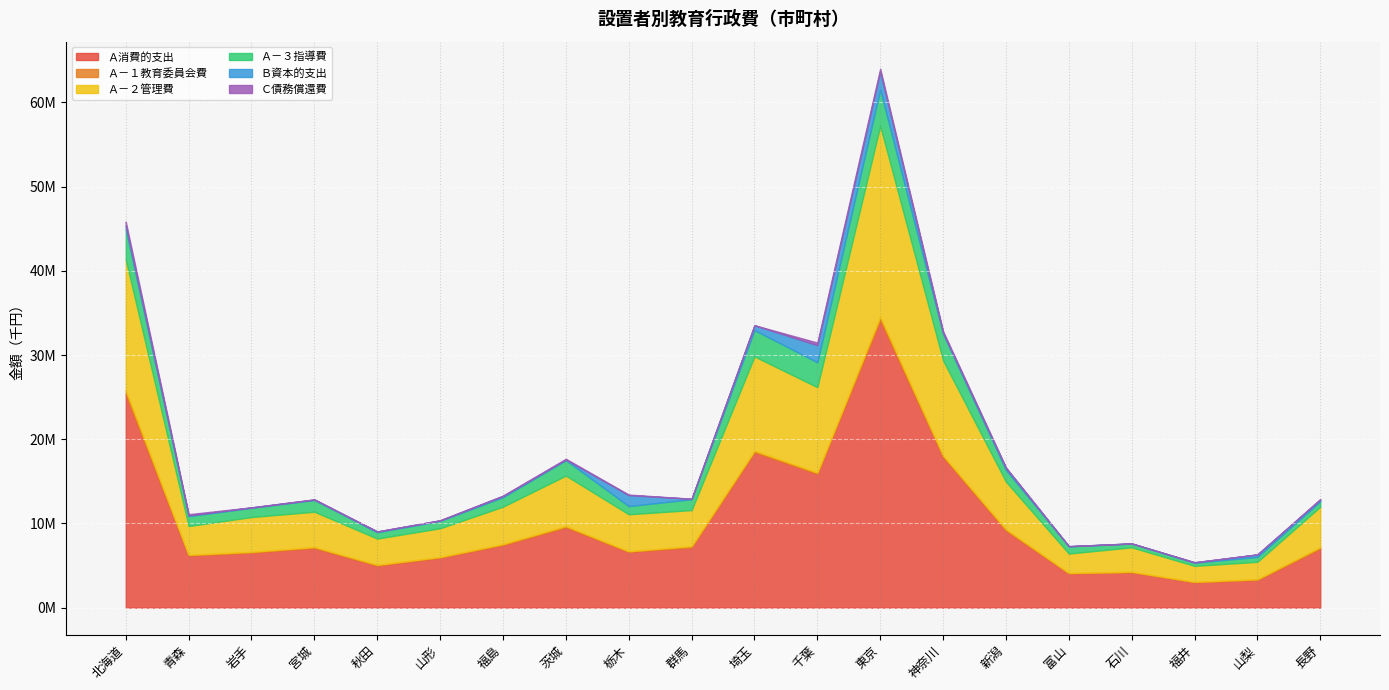

Reading left to right, list all the values displayed in this chart.

Ａ消費的支出: 25285637	6190197	6529317	7086773	4979350	5932846	7433414	9523996	6621576	7154647	18448322	15879570	34104509	17909091	9138771	4073516	4201333	3020970	3294066	6992247
Ａ－１教育委員会費: 500275	78034	92028	106665	101397	75232	108814	161697	67118	146205	183050	158326	428366	151844	166467	40024	54072	35880	76176	186803
Ａ－２管理費: 15544965	3417940	4137877	4197092	3119226	3418429	4446905	5994835	4397875	4285831	11203827	10144866	22694349	11307244	5655604	2307178	2906524	1902424	2069980	4805667
Ａ－３指導費: 3617866	1180103	1091635	1396793	751284	877995	1125749	1828781	971558	1281674	3120624	2948120	4288115	3149463	1382179	853963	443249	367750	585990	639154
Ｂ資本的支出: 434693	84989	46757	44630	89098	47852	143806	76267	1307009	50857	570453	2046438	2154960	145521	251467	24237	17139	56697	291496	220865
Ｃ債務償還費: 468344	145617	13996	31325	7879	29858	47585	92805	59944	17227	18790	305337	347282	183525	55950	2034	44	2147	1525	61463